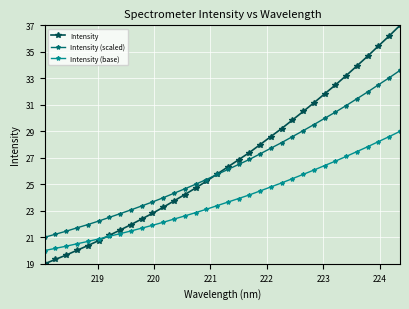

What is the minimum value shown in the chart?

19.0